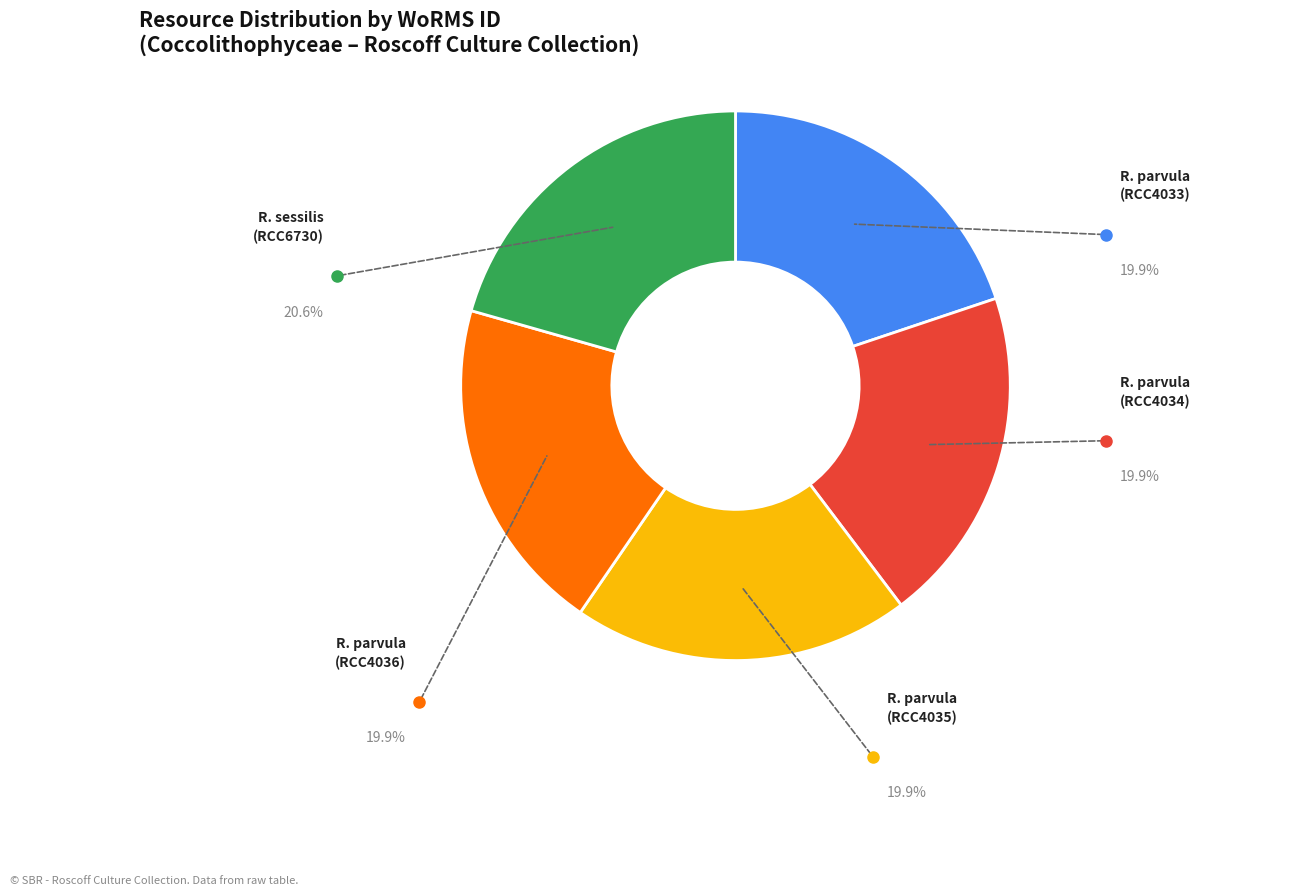

Is there a majority slice in this chart?

No